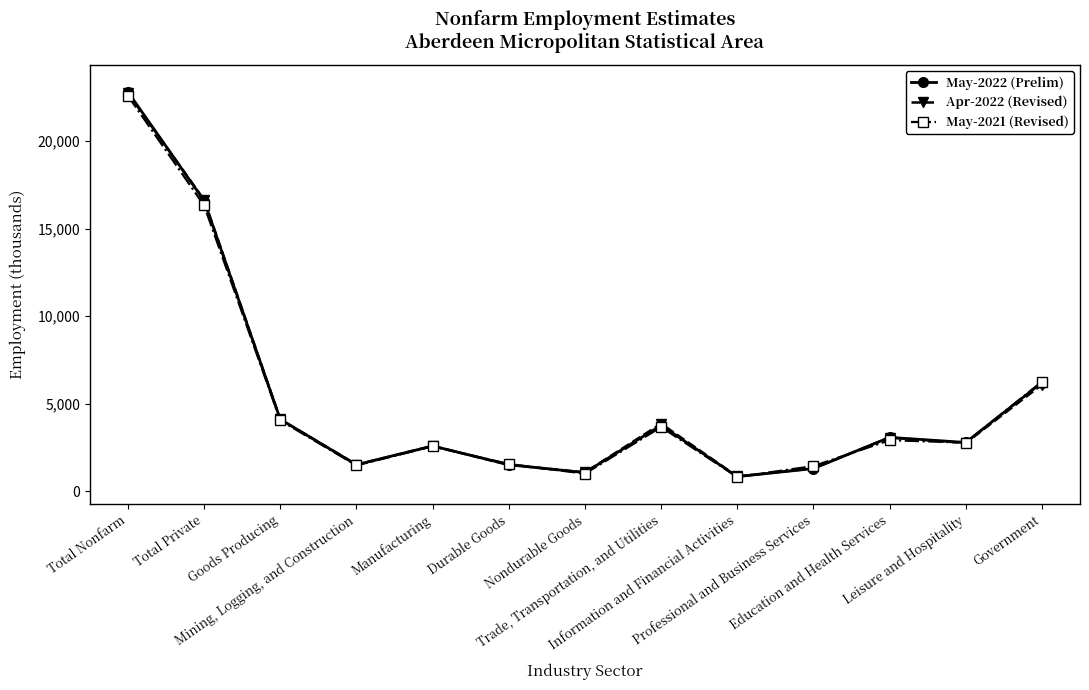

True or false: Apr-2022 (Revised) has more than 1 points higher than both neighbors.

True